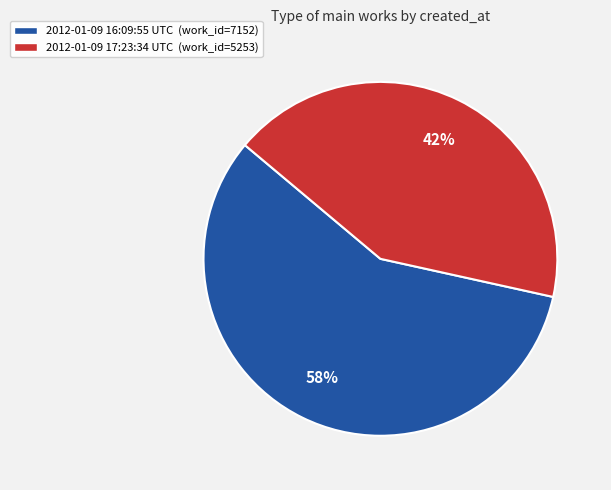

Which slice is the largest?

2012-01-09 16:09:55 UTC